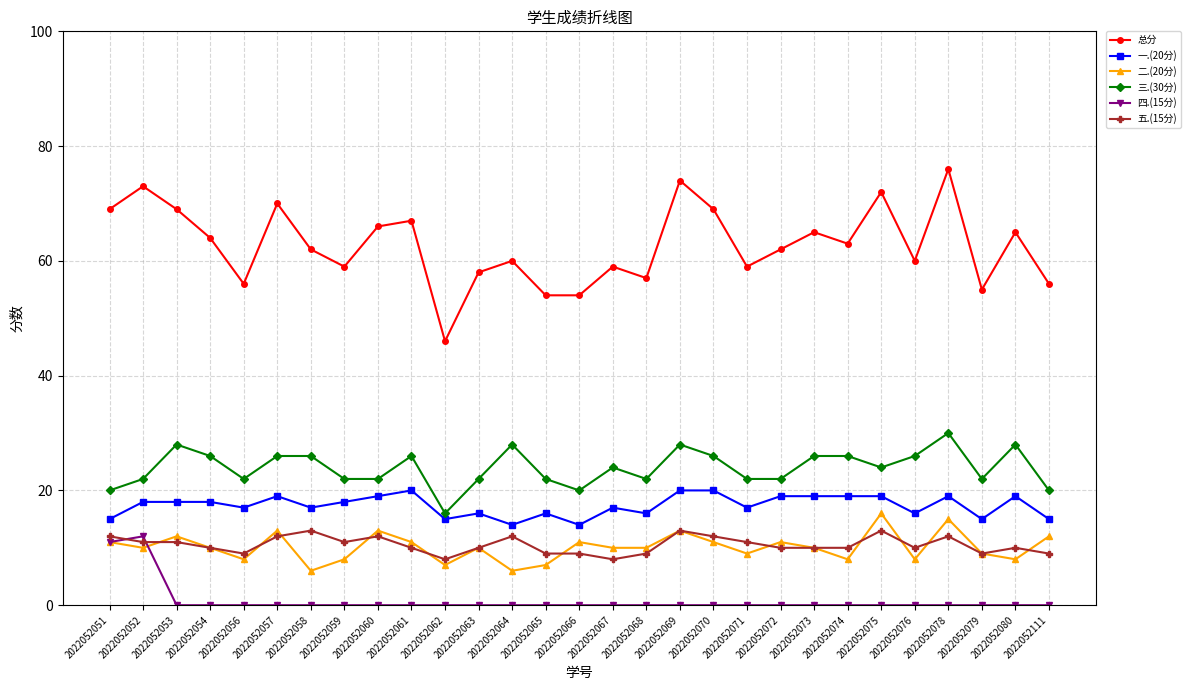

Which series has the largest range (max minus min)?

总分